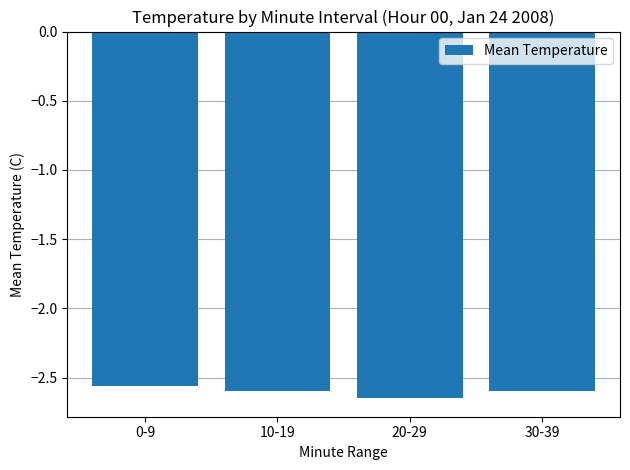

What is the label of the 4th bar from the left?

30-39